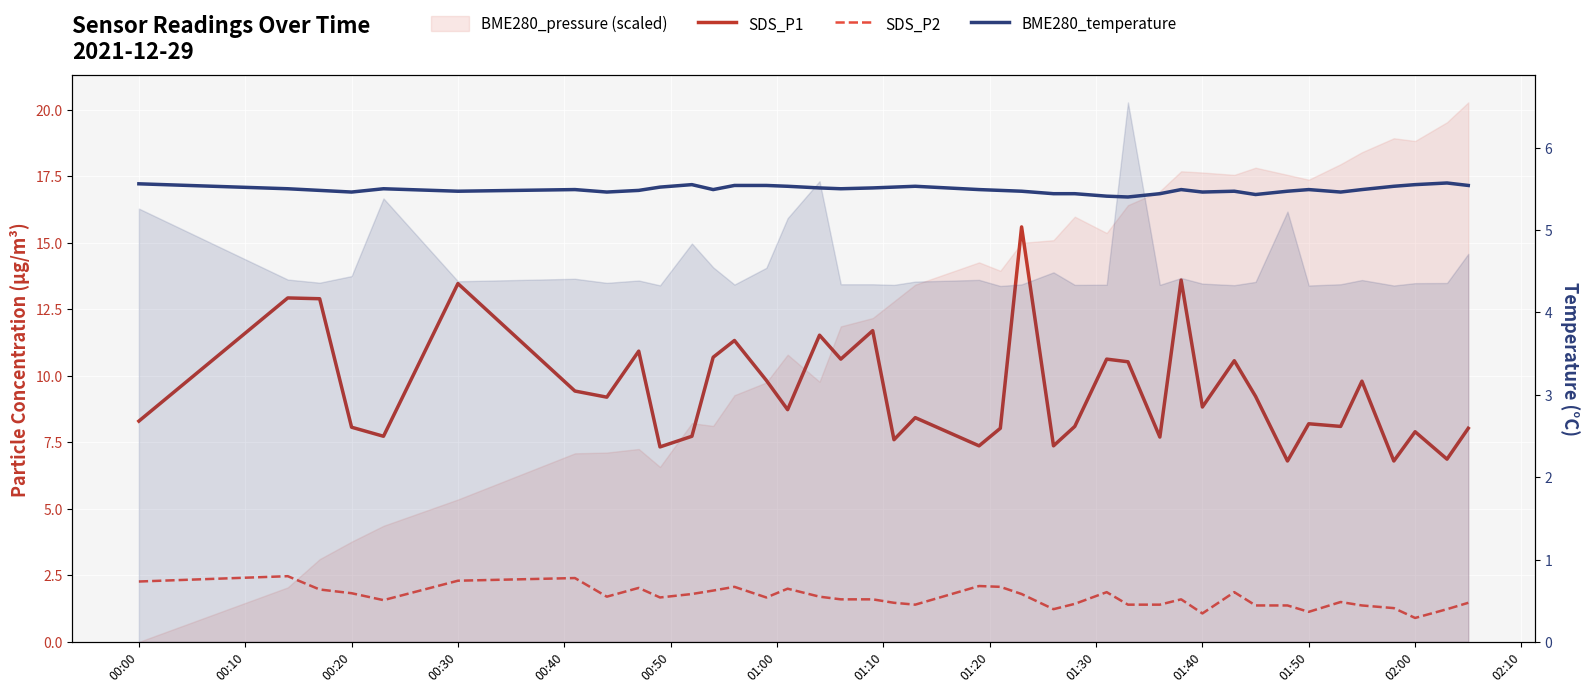

List the series in order of their overall mean, lowest first.

SDS_P2, BME280_temperature, SDS_P1